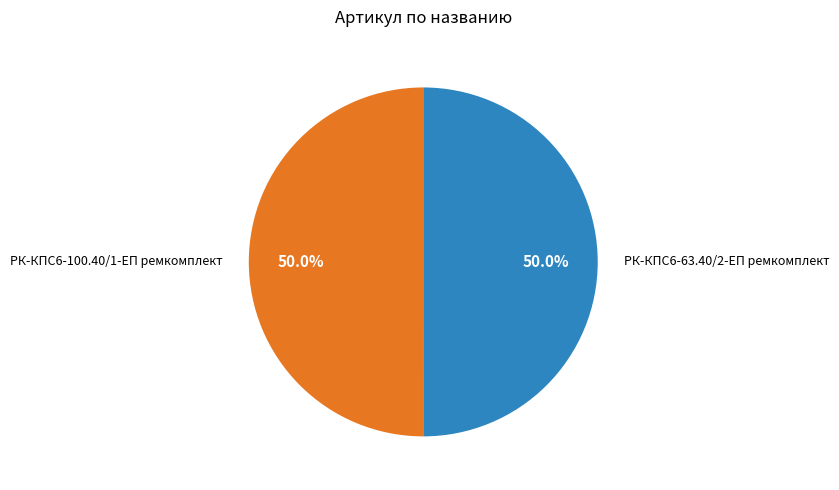

Approximately how many times larger is the value at РК-КПС6-100.40/1-ЕП ремкомплект compared to РК-КПС6-63.40/2-ЕП ремкомплект?

1.0